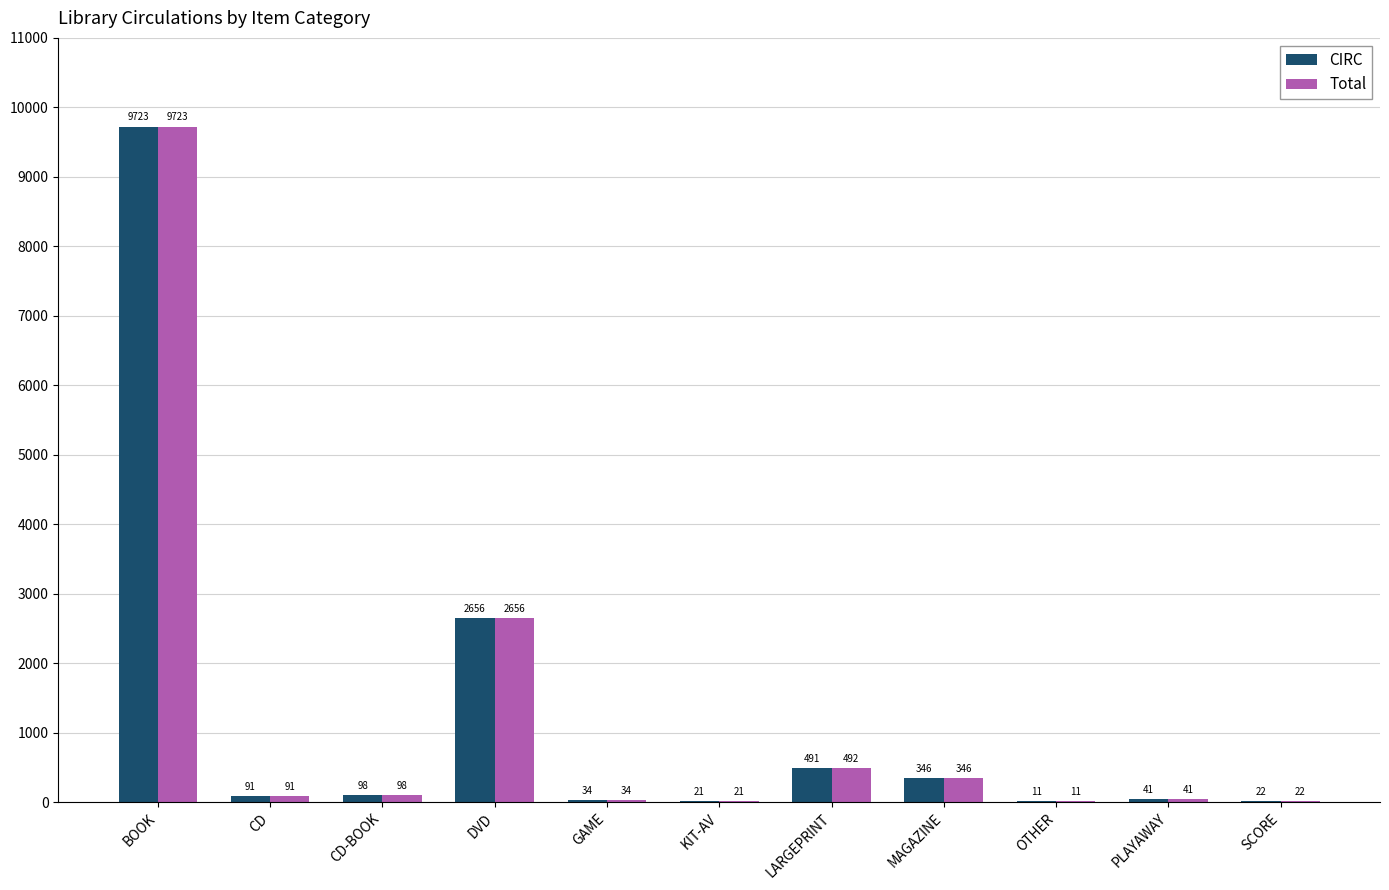

What is the sum of all CIRC values?

13534